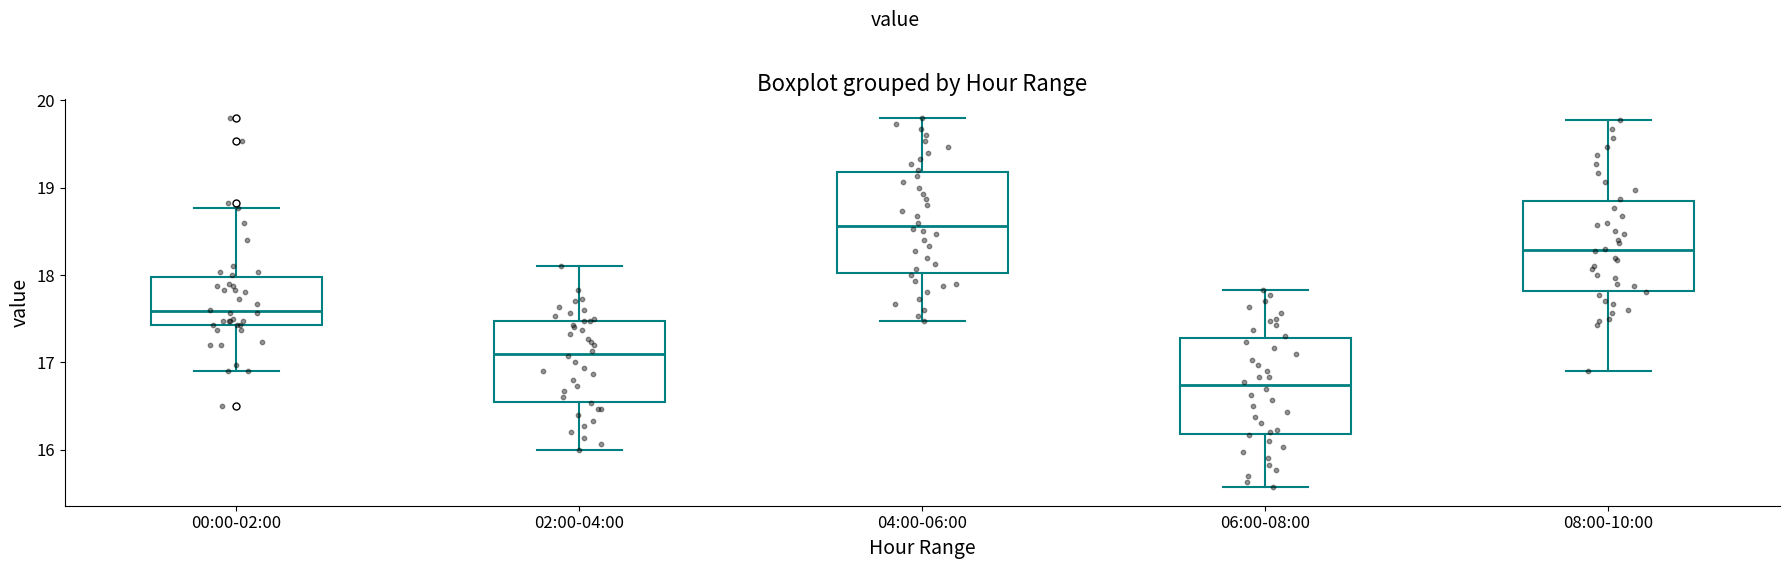

Reading left to right, transcribe this box plot: for each box, give where its median line is, the range the box spans, and where its two whiskers end, as read against the y-axis. The values are not printed on the chart, so give them approximately, as read against the axis.

00:00-02:00: median 17.6, box 17.4 to 18.0, whiskers 16.9 to 18.8
02:00-04:00: median 17.1, box 16.5 to 17.5, whiskers 16.0 to 18.1
04:00-06:00: median 18.6, box 18.0 to 19.2, whiskers 17.5 to 19.8
06:00-08:00: median 16.7, box 16.2 to 17.3, whiskers 15.6 to 17.8
08:00-10:00: median 18.3, box 17.8 to 18.8, whiskers 16.9 to 19.8